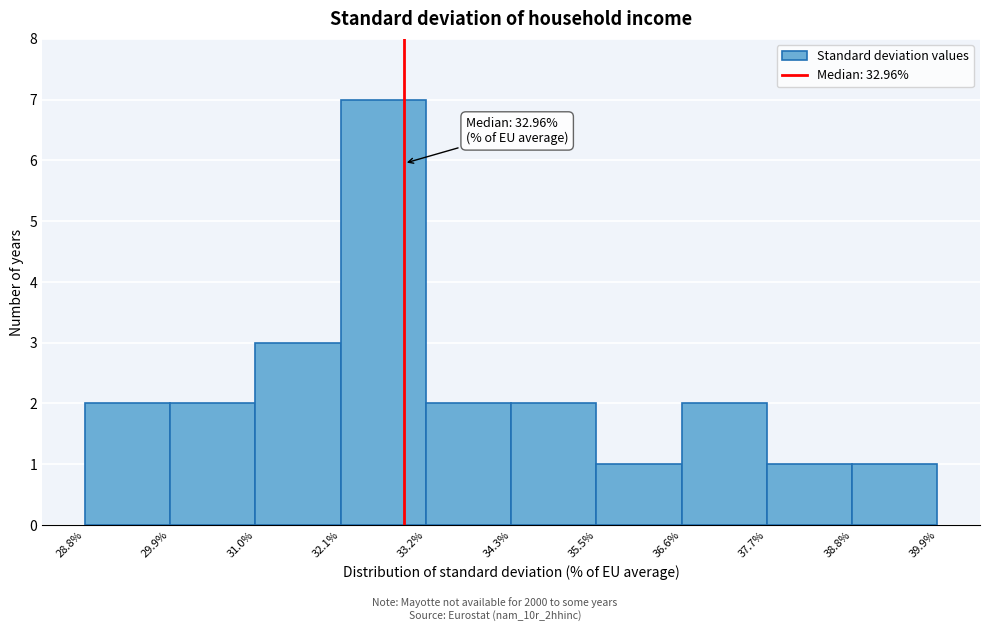

Which range on the x-axis has the tallest bar?

32.1% to 33.2%